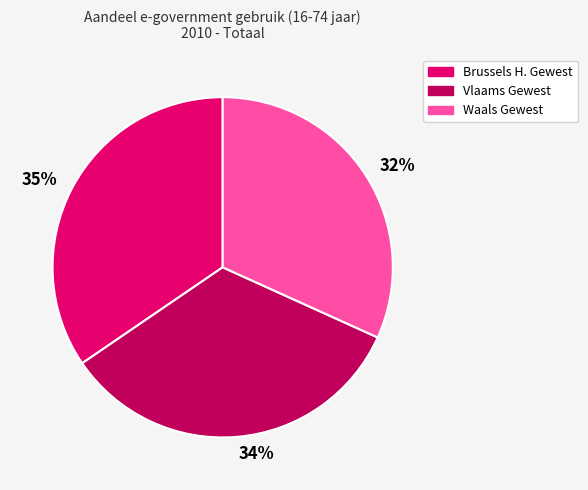

Is it true that 35% is 24% of the pie?

False